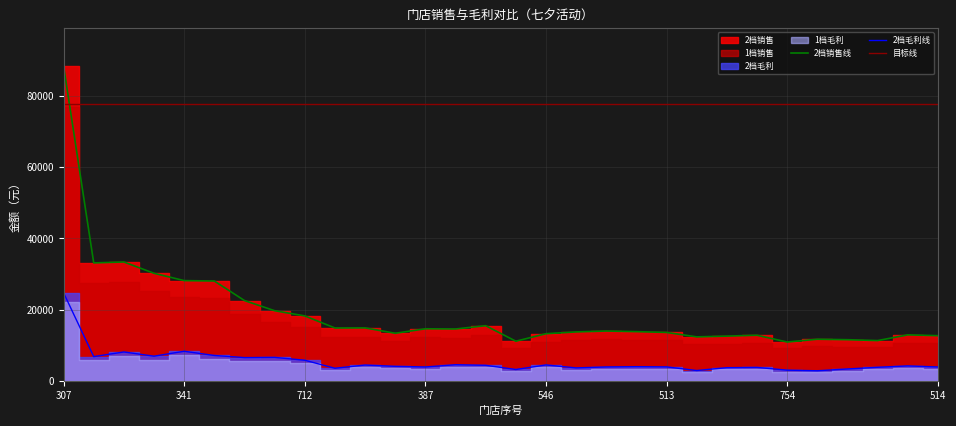

What is the sum of all 1档销售 values?

577310.9